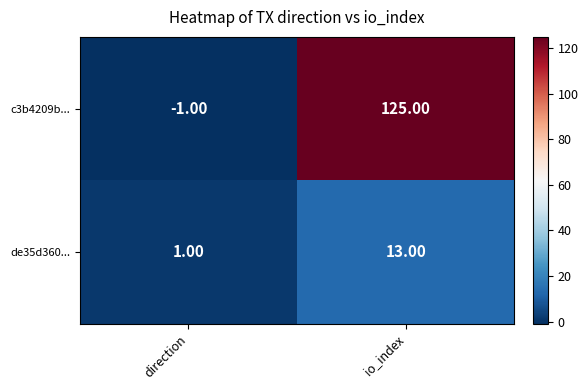

Which category has the highest value in the c3b4209b... series?

io_index